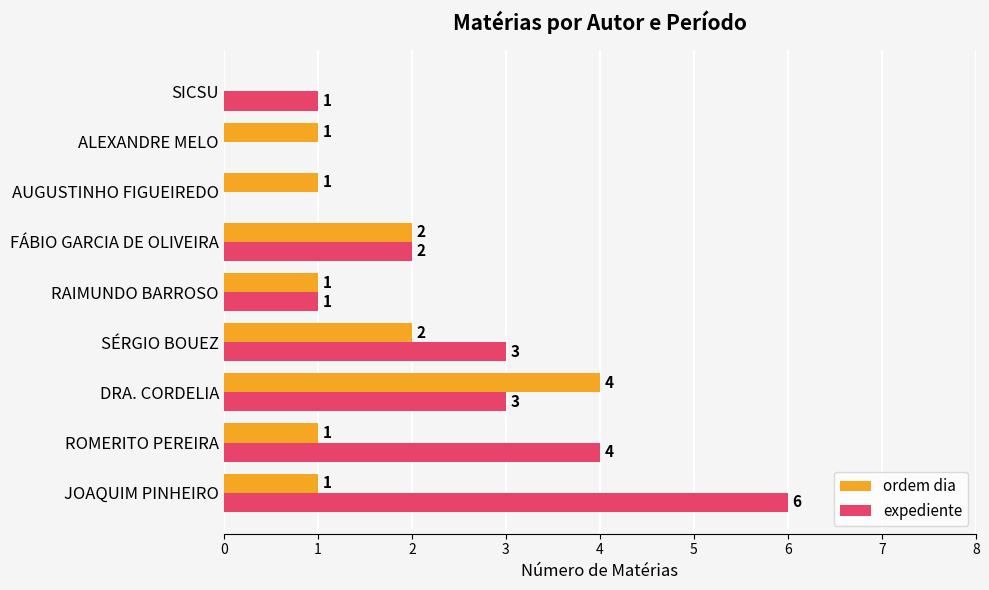

At which label does ordem dia reach its peak?

DRA. CORDELIA